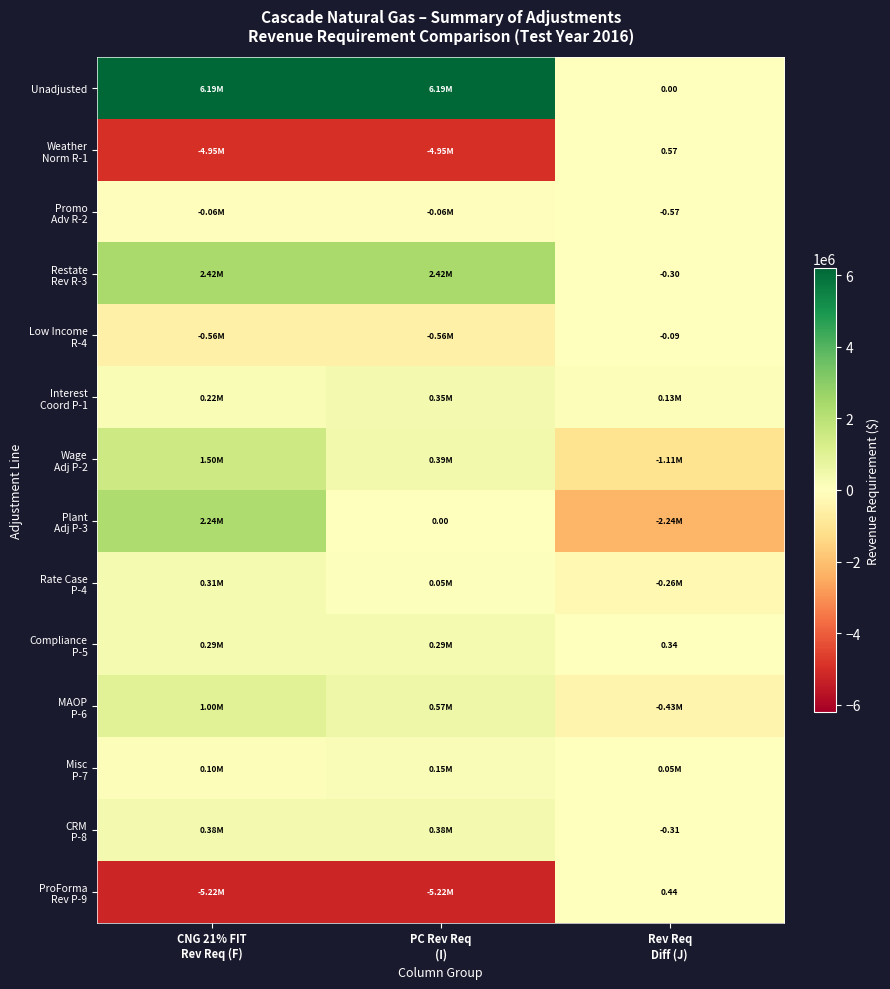

Rank the series by their maximum value, from highest to lowest.

Unadjusted, Restate Rev R-3, Plant Adj P-3, Wage Adj P-2, MAOP P-6, CRM P-8, Interest Coord P-1, Rate Case P-4, Compliance P-5, Misc P-7, Weather Norm R-1, ProForma Rev P-9, Low Income R-4, Promo Adv R-2